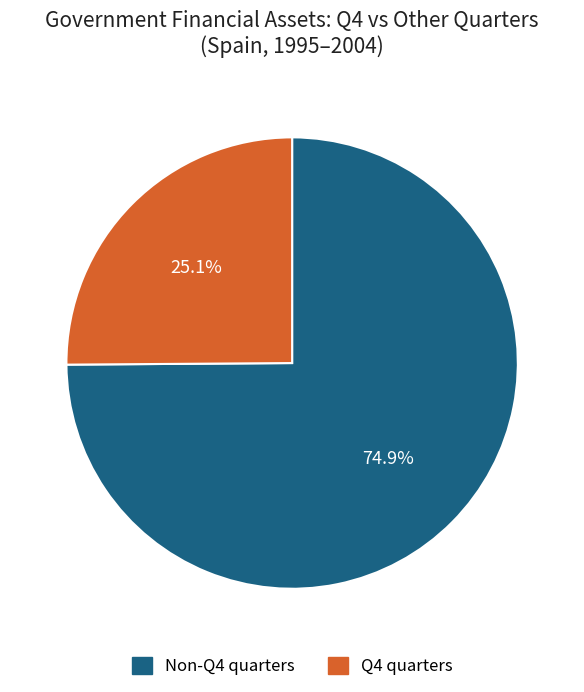

What is the majority slice?

Non-Q4 quarters